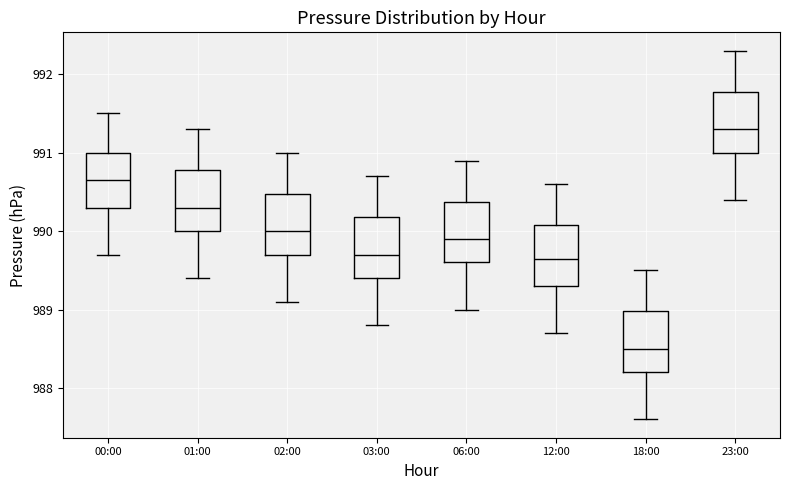

Where is the lower edge of the box for 02:00 on the y-axis? The values are not printed on the chart, so give them approximately, as read against the axis.

989.7